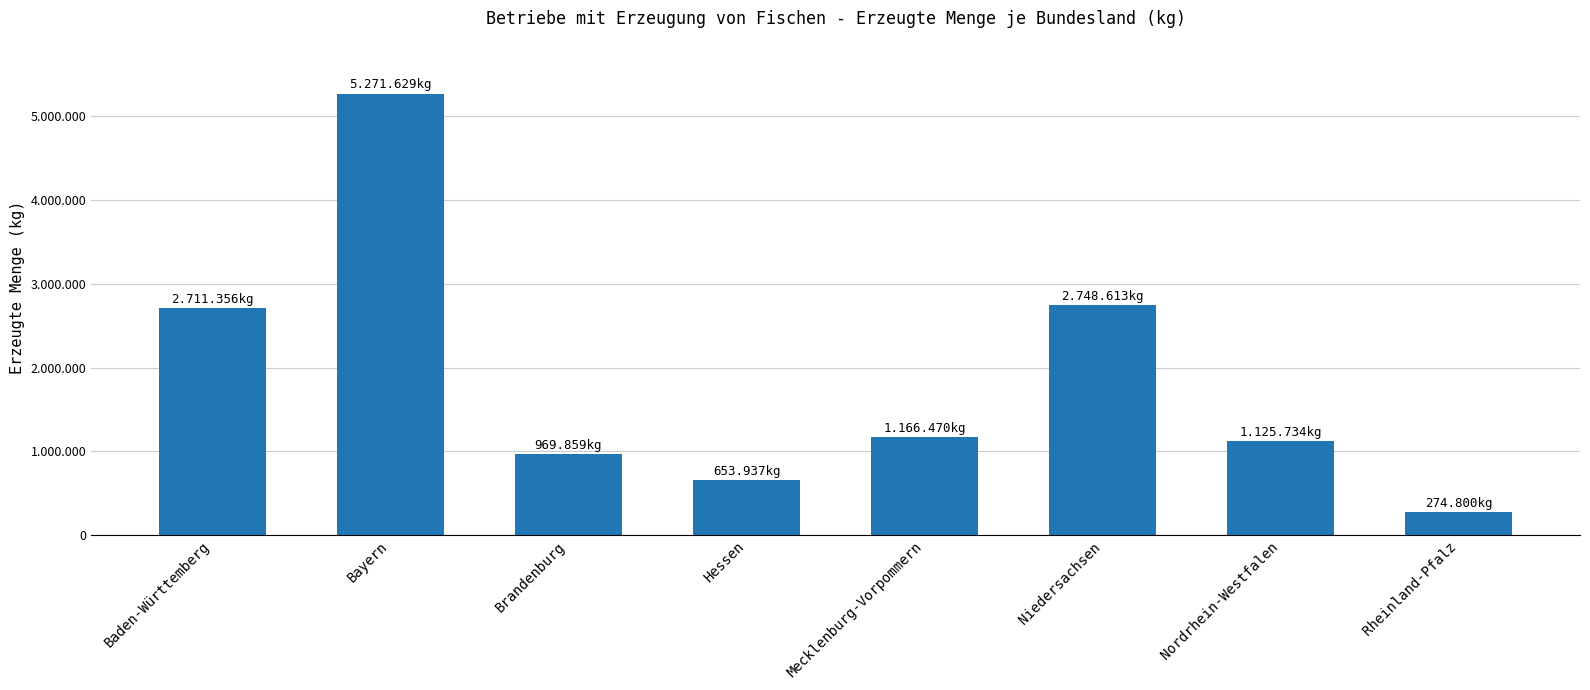

Are the bars horizontal?

No